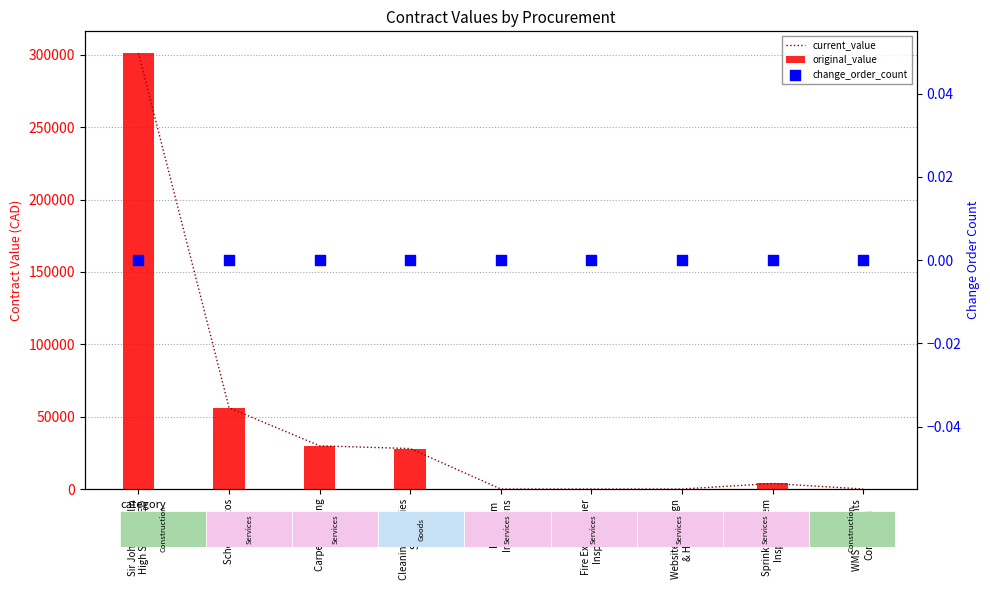

Which series reaches the maximum Y coordinate?

current_value